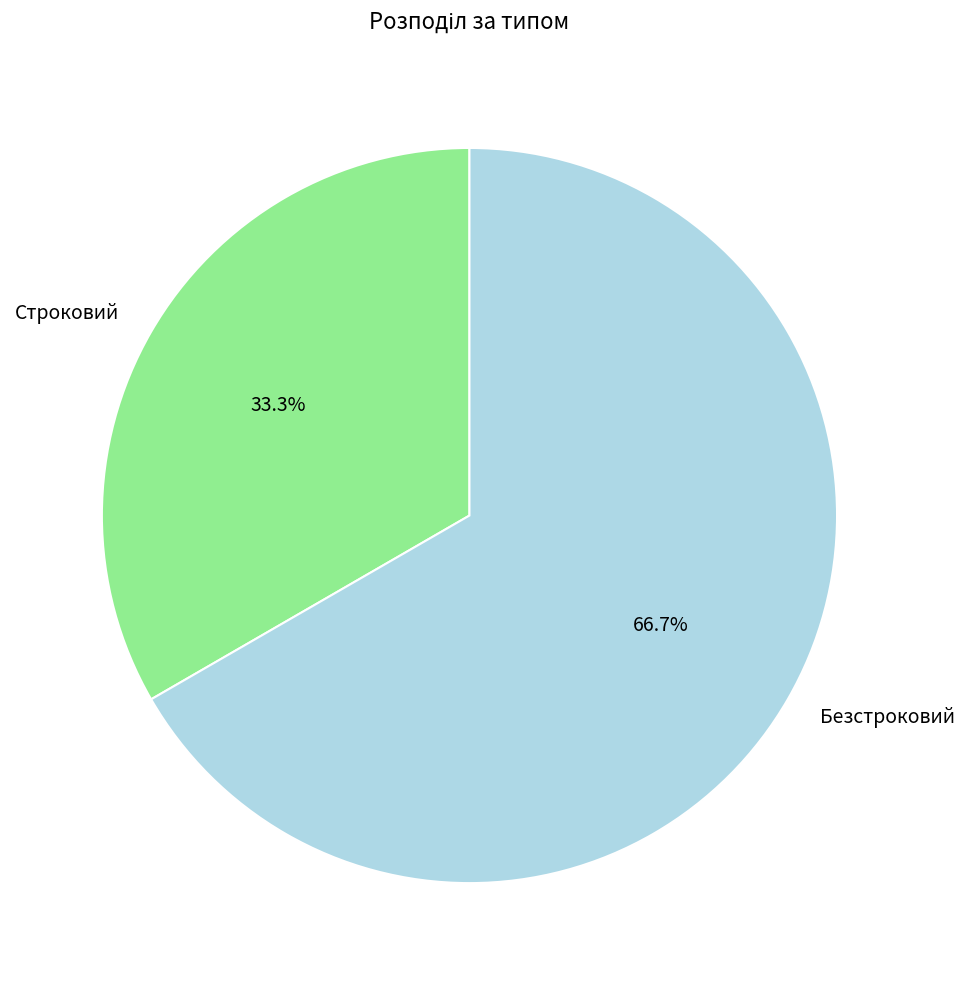

To the nearest percent, what is the difference between the Строковий and Безстроковий slice percentages?

33%